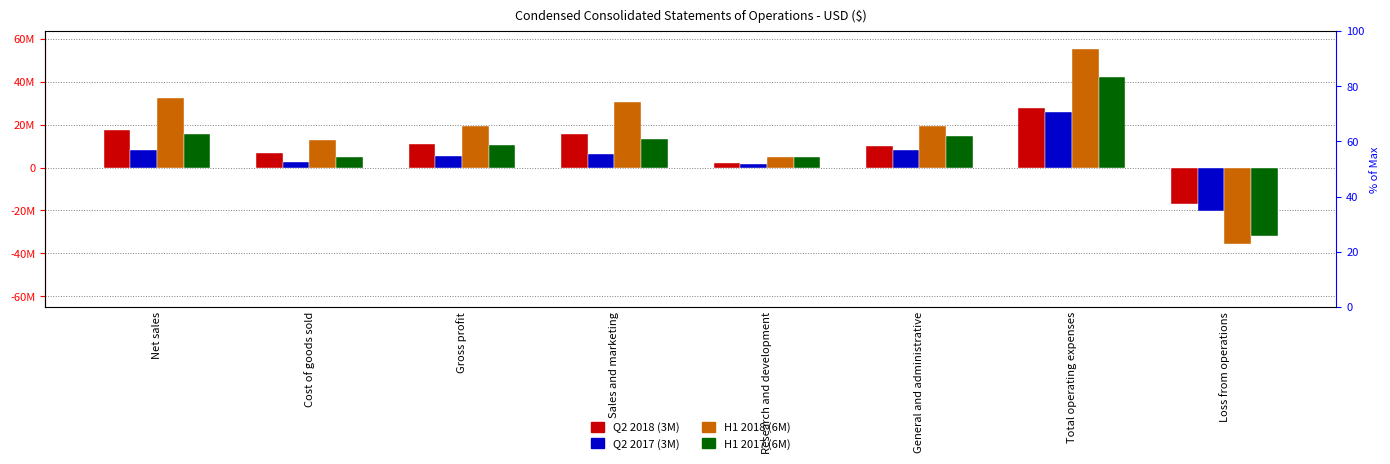

At which label does Q2 2018 (3M) first exceed 10894000?

Net sales